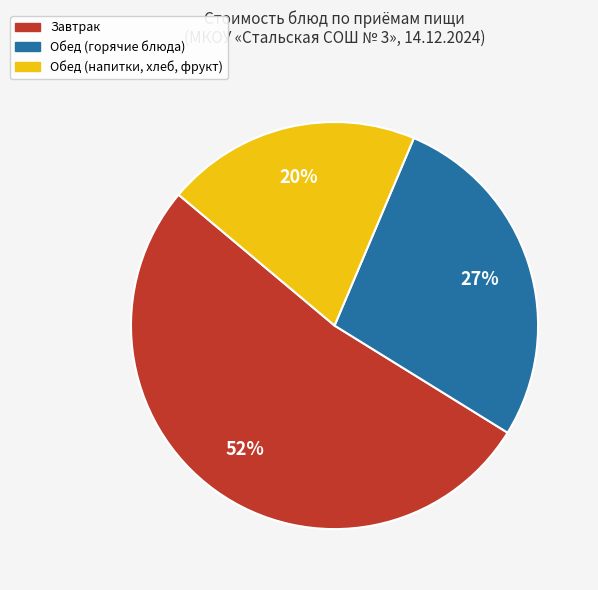

To the nearest percent, what is the average slice percentage?

33%